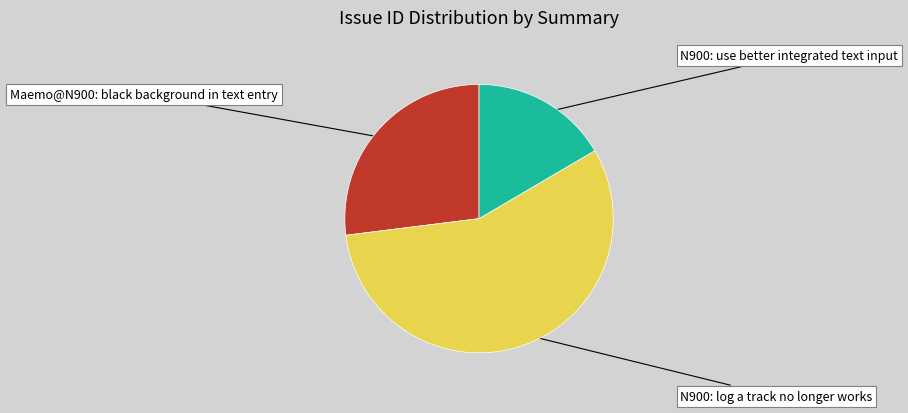

Approximately how many times larger is the value at N900: use better integrated text input compared to N900: log a track no longer works?

0.3